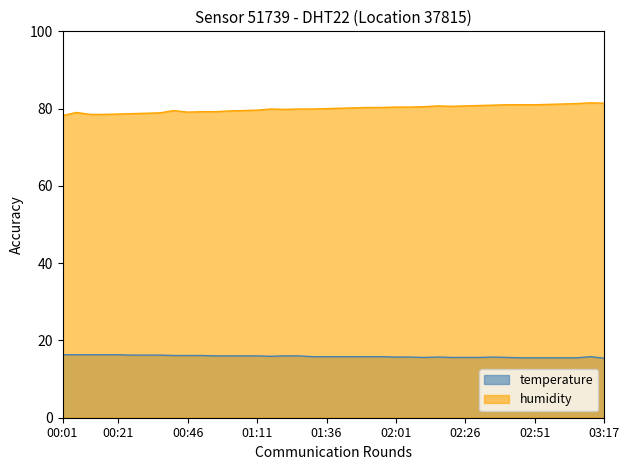

True or false: temperature and humidity intersect in this chart.

False